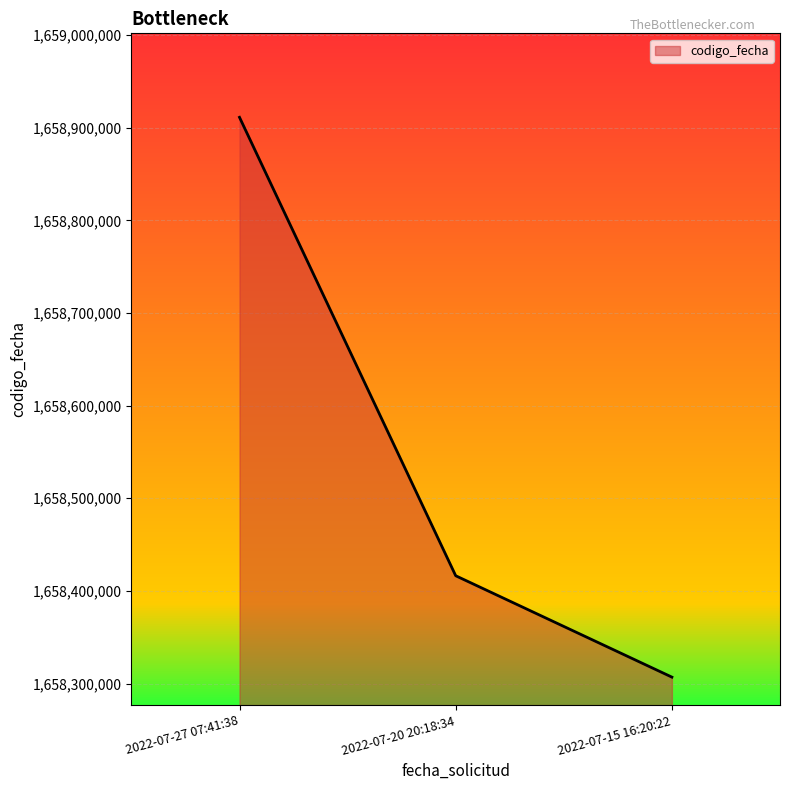

Between 2022-07-27 07:41:38 and 2022-07-20 20:18:34, which is larger?

2022-07-27 07:41:38